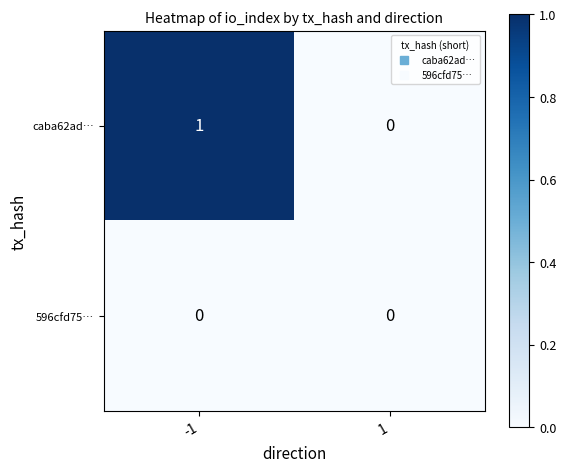

List the series in order of their peak value, lowest first.

596cfd75…, caba62ad…